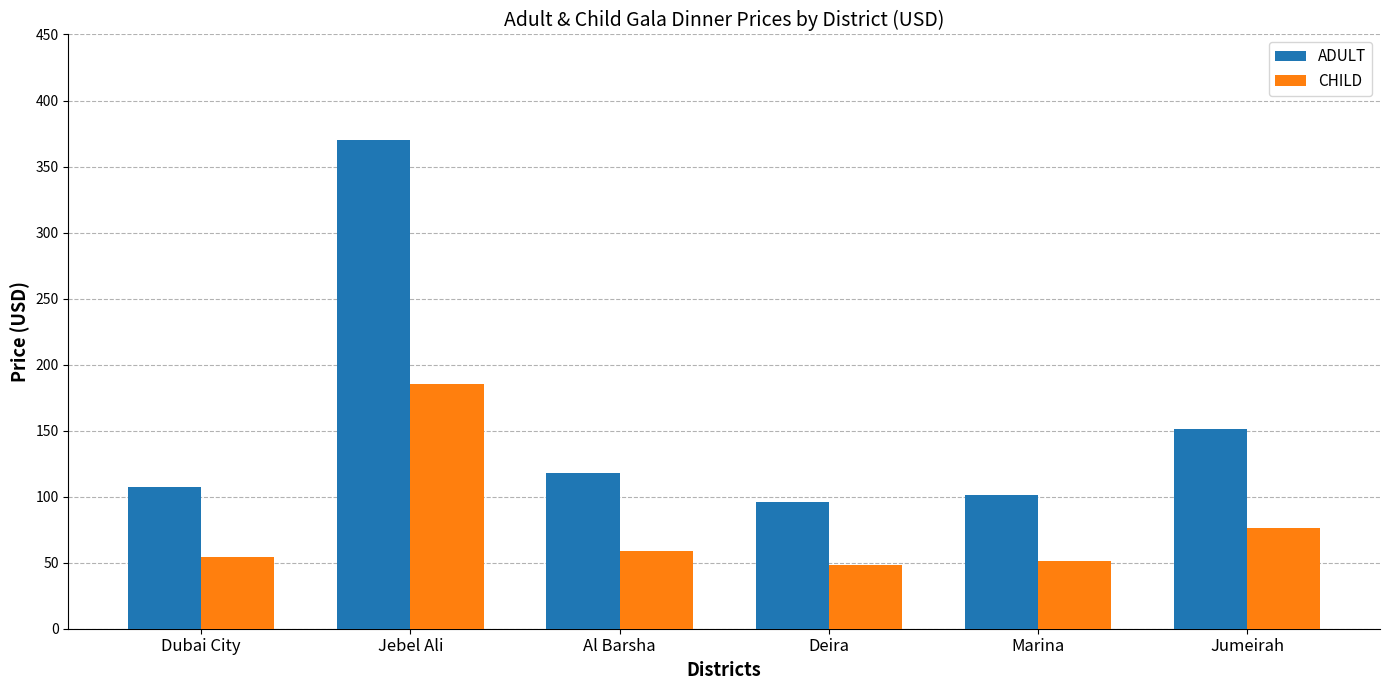

Rank the categories by ADULT value from lowest to highest.

Deira, Marina, Dubai City, Al Barsha, Jumeirah, Jebel Ali